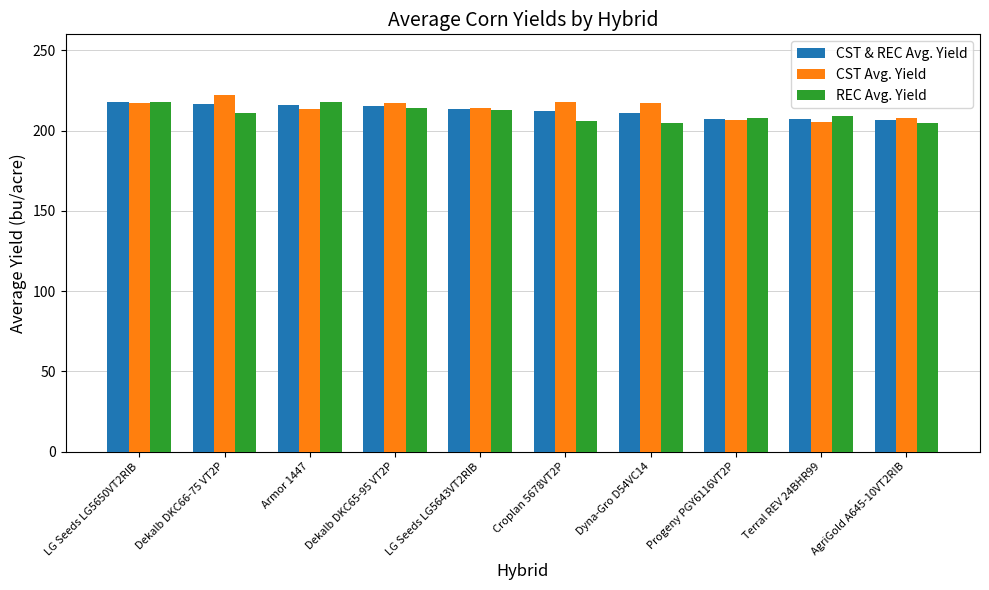

How many bars are there in each group?

3